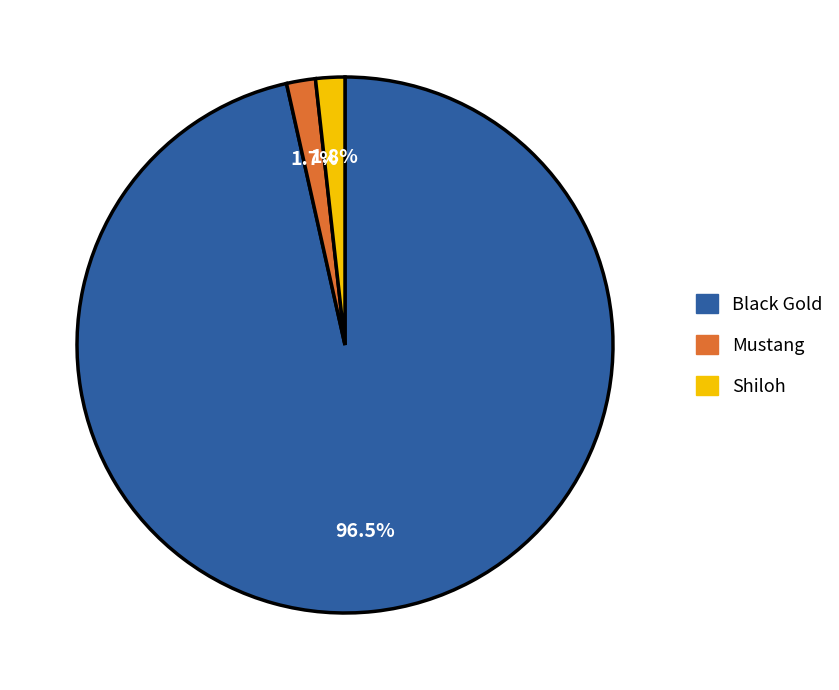

Which category accounts for the majority?

Black Gold